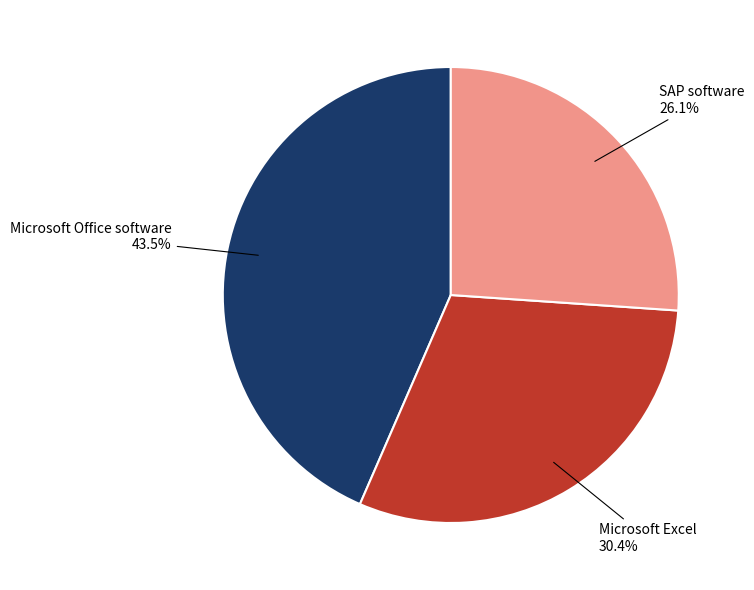

To the nearest percent, what is the difference between the largest and smallest slice percentages?

17%